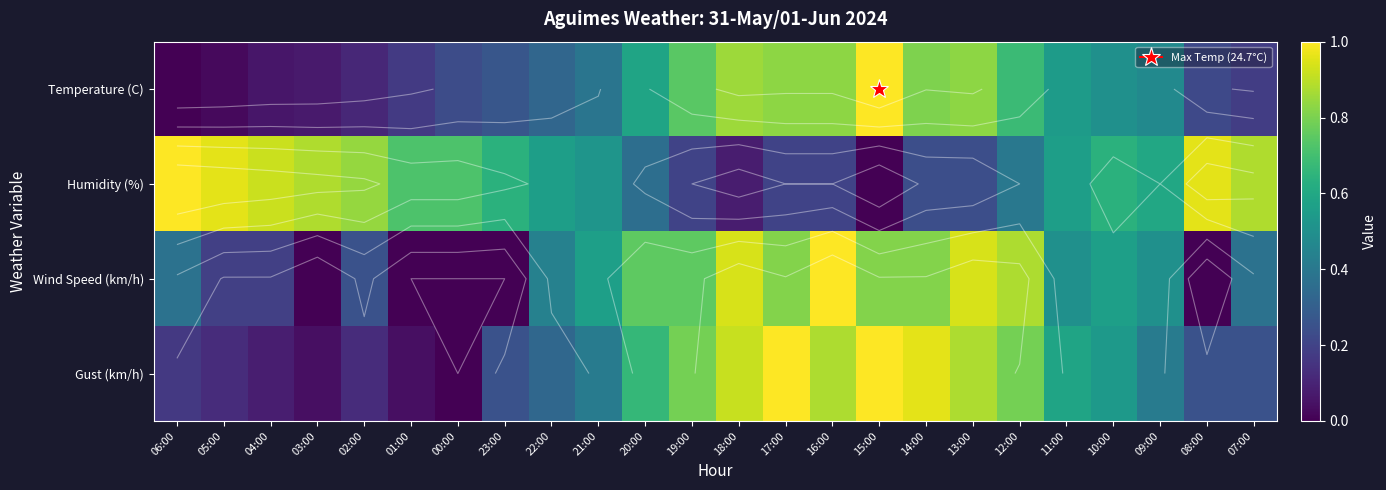

What is the total value across all series at 20:00?

2.4